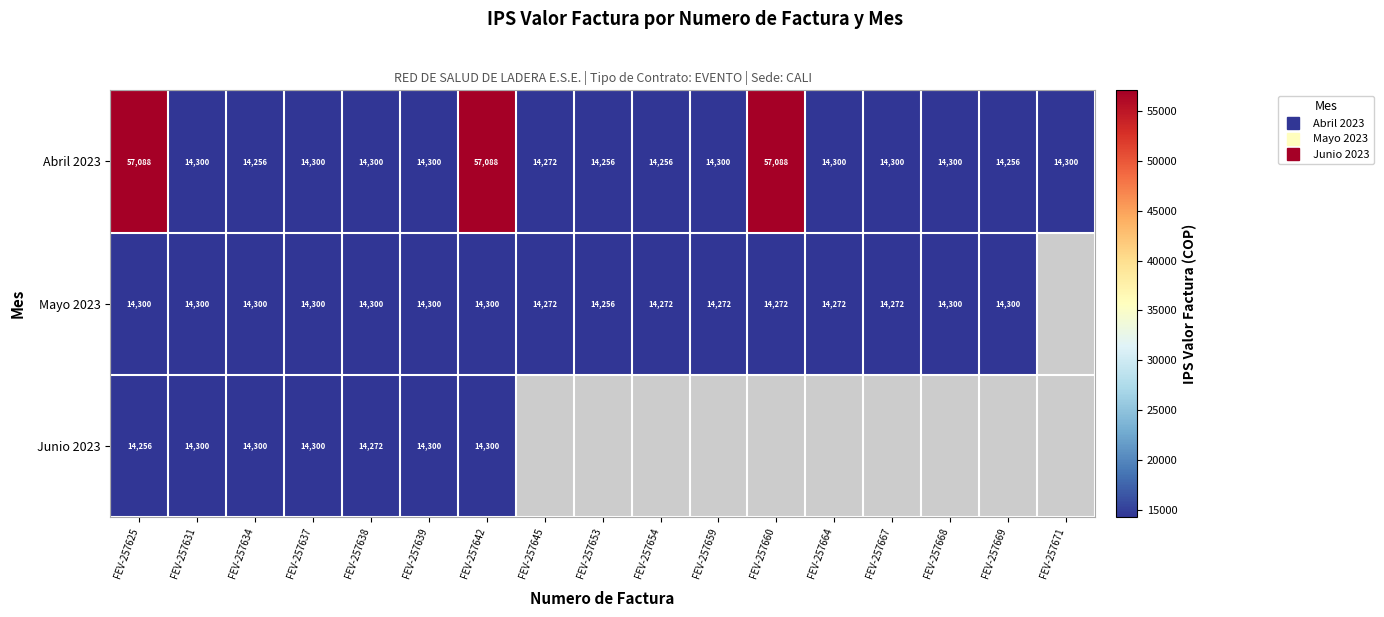

Which category has the lowest value in the Mayo 2023 series?

FEV-257653